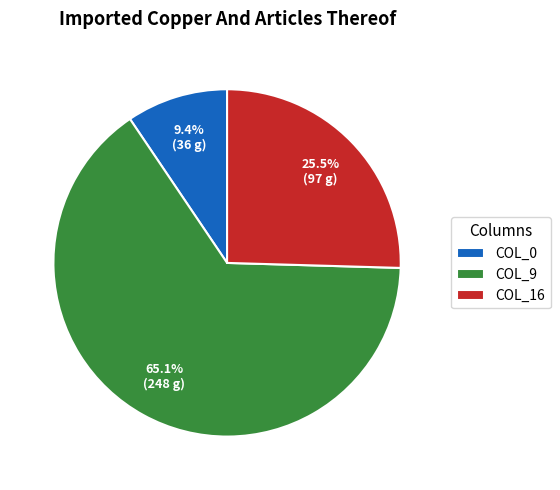

Which category has the biggest portion of the pie?

COL_9